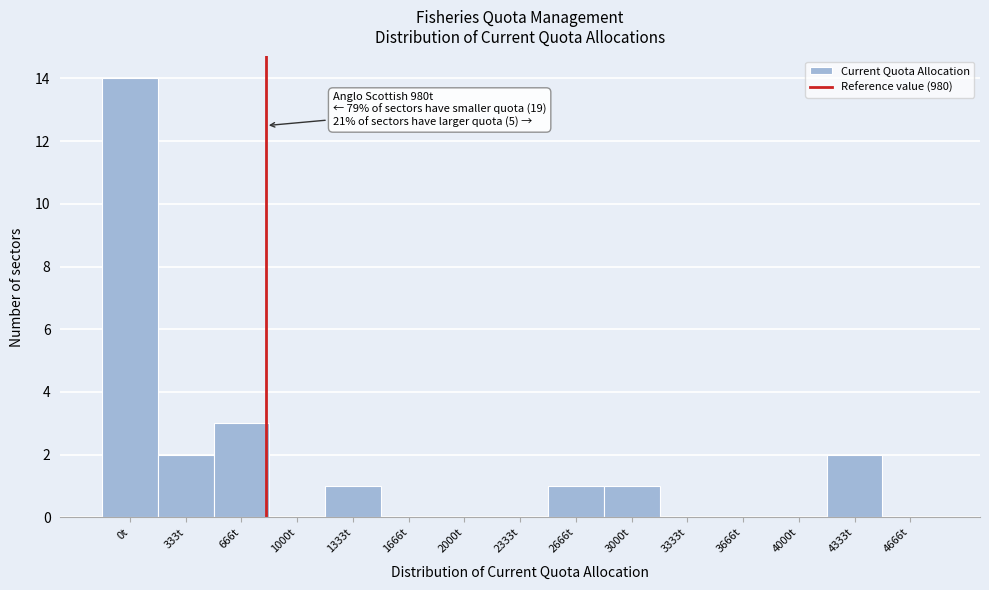

Reading right to left, list all the values displayed in this chart.

4666t=0	4333t=2	4000t=0	3666t=0	3333t=0	3000t=1	2666t=1	2333t=0	2000t=0	1666t=0	1333t=1	1000t=0	666t=3	333t=2	0t=14